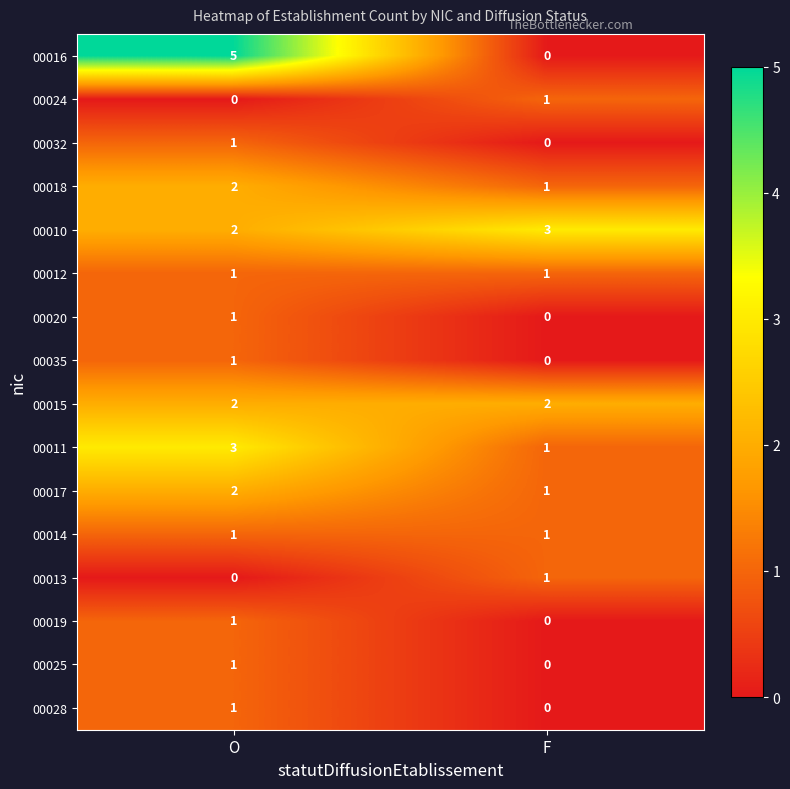

Rank the categories by 00032 value from highest to lowest.

O, F